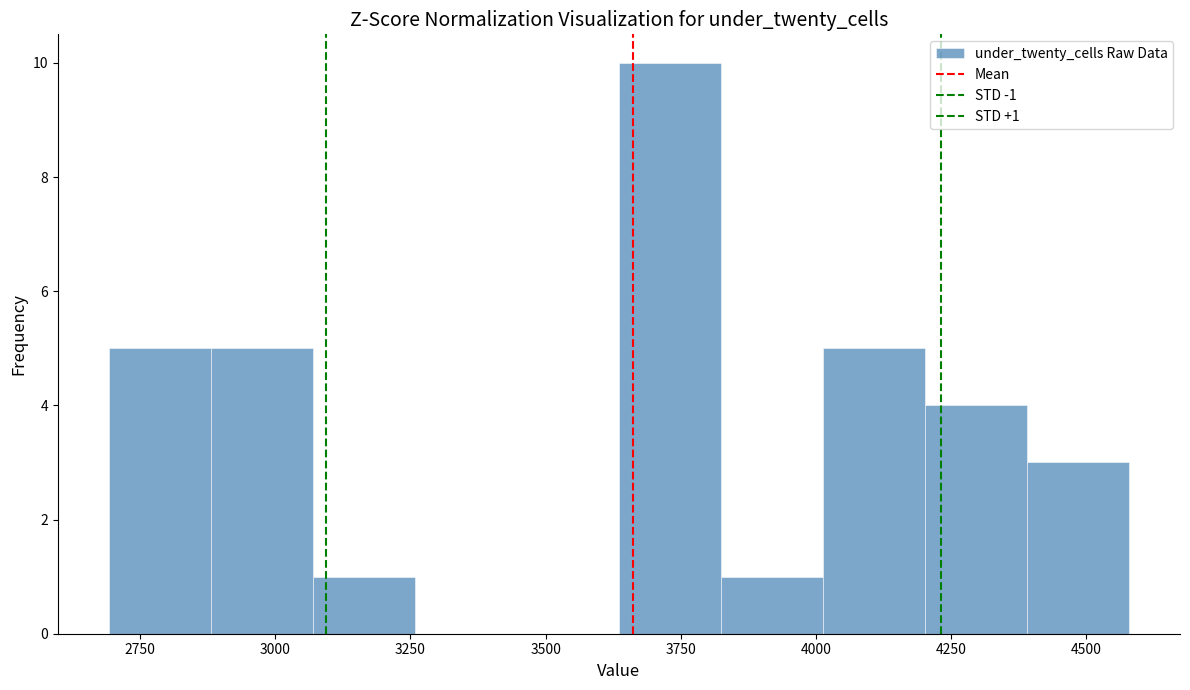

Read against the x-axis, roughly where is the centre of the tallest bar?

3750